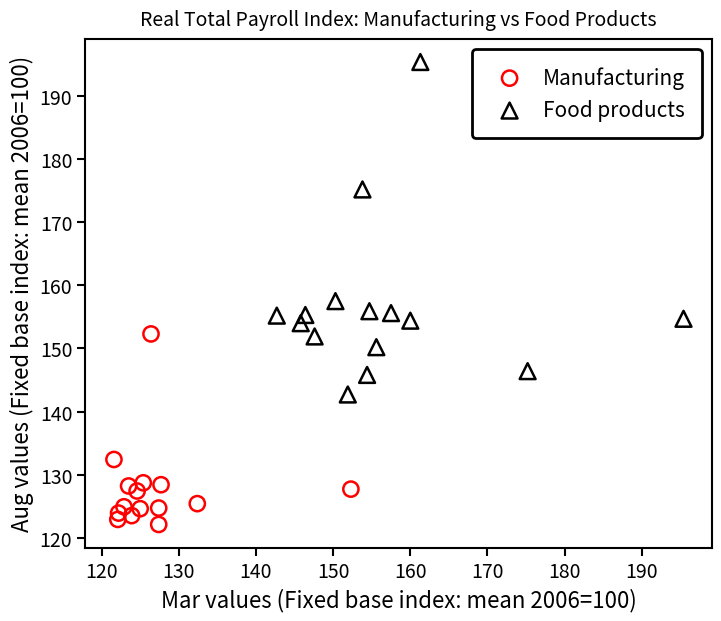

Which series has the largest Y range (max minus min)?

Food products